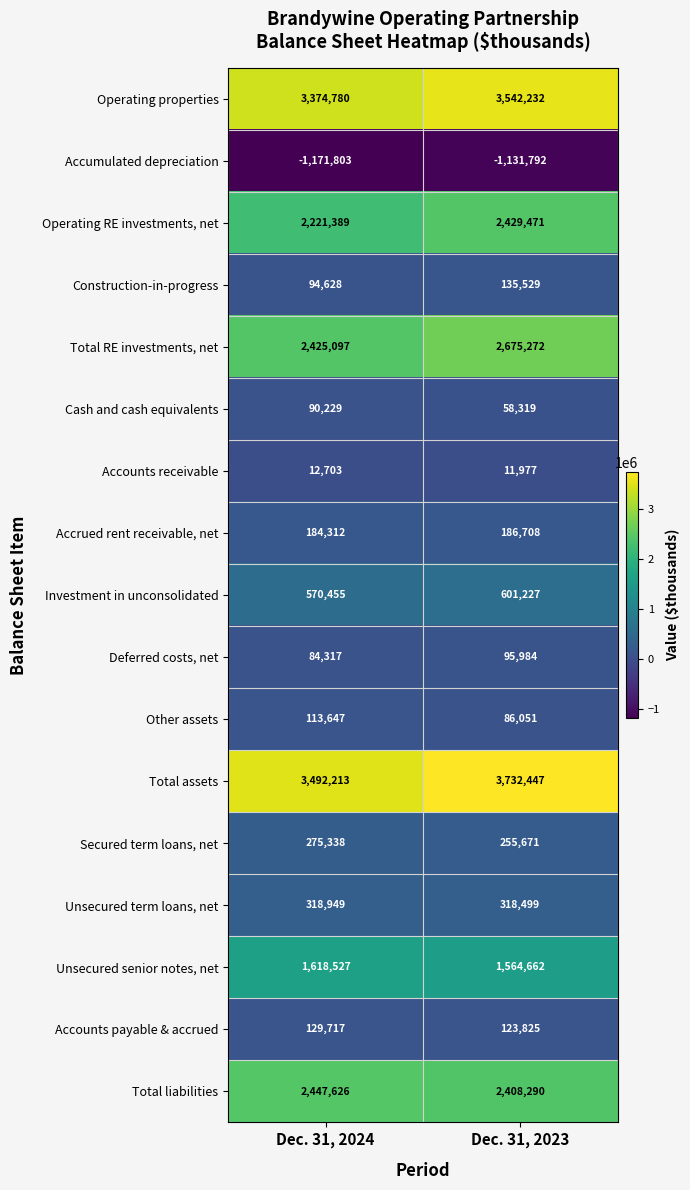

The Accrued rent receivable, net series shows 101530 at Dec. 31, 2024. True or false?

False